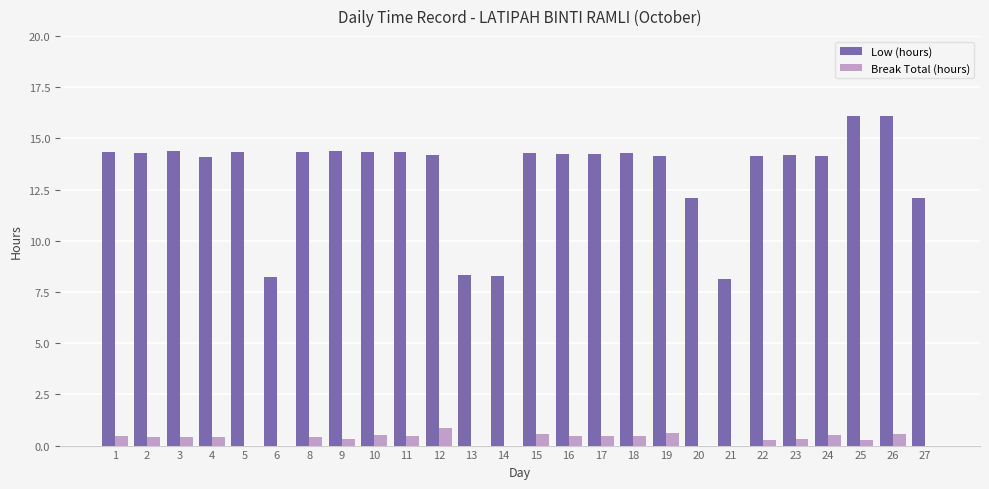

What are all the series names shown in the legend?

Low (hours), Break Total (hours)